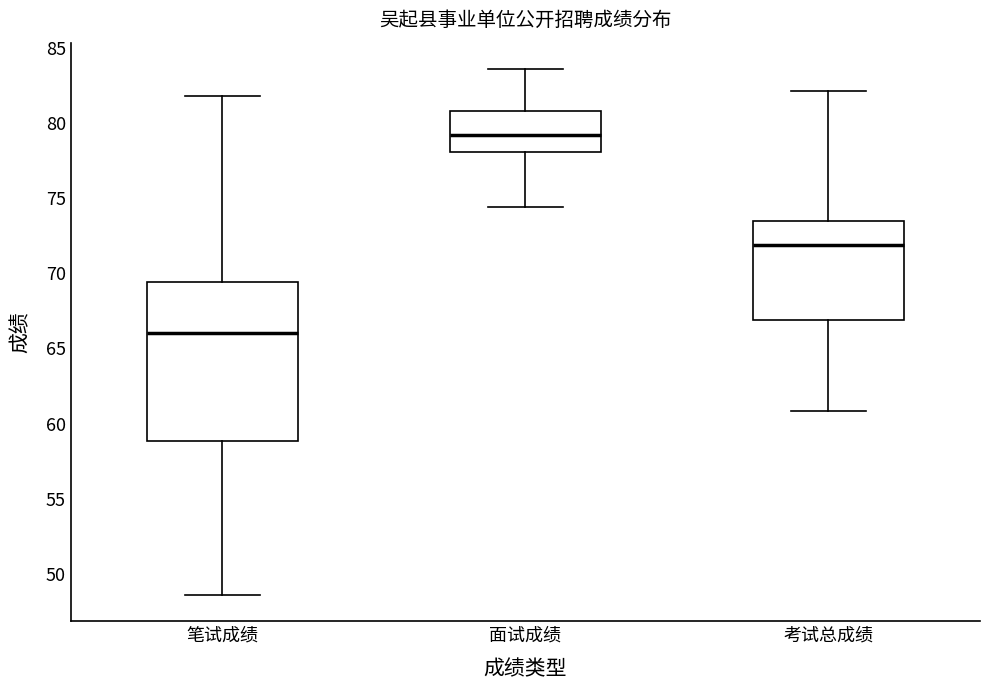

Reading left to right, transcribe this box plot: for each box, give where its median line is, the range the box spans, and where its two whiskers end, as read against the y-axis. The values are not printed on the chart, so give them approximately, as read against the axis.

笔试成绩: median 66.0, box 59.0 to 69.5, whiskers 48.5 to 82.0
面试成绩: median 79.0, box 78.0 to 81.0, whiskers 74.5 to 83.5
考试总成绩: median 72.0, box 67.0 to 73.5, whiskers 61.0 to 82.0